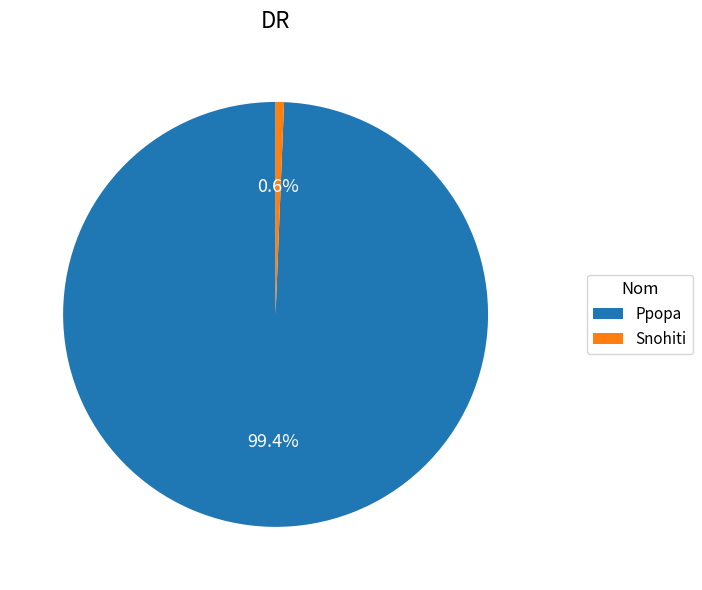

True or false: Snohiti accounts for 1% of the total.

True